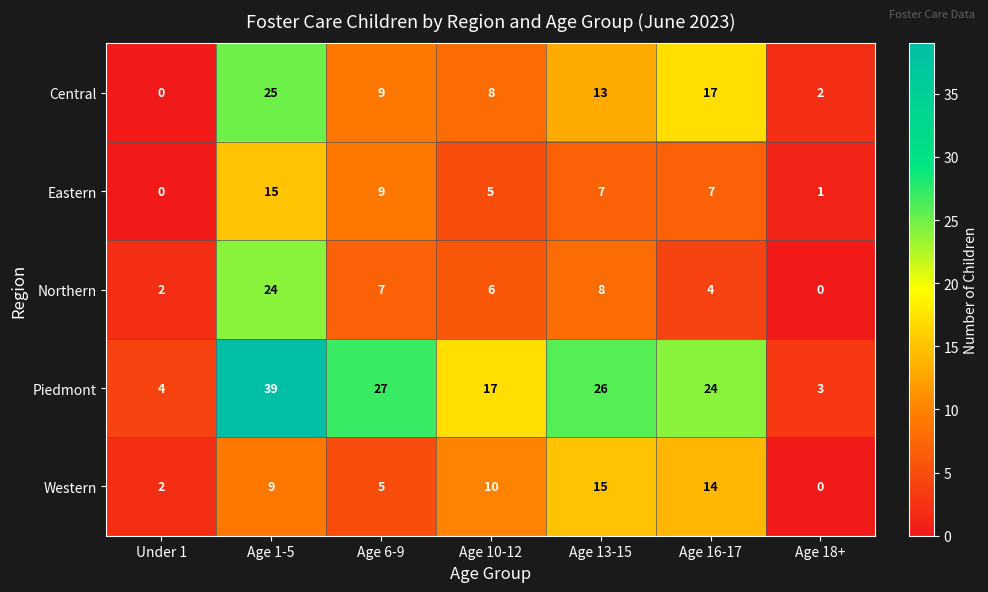

Which category has the highest value in the Western series?

Age 13-15